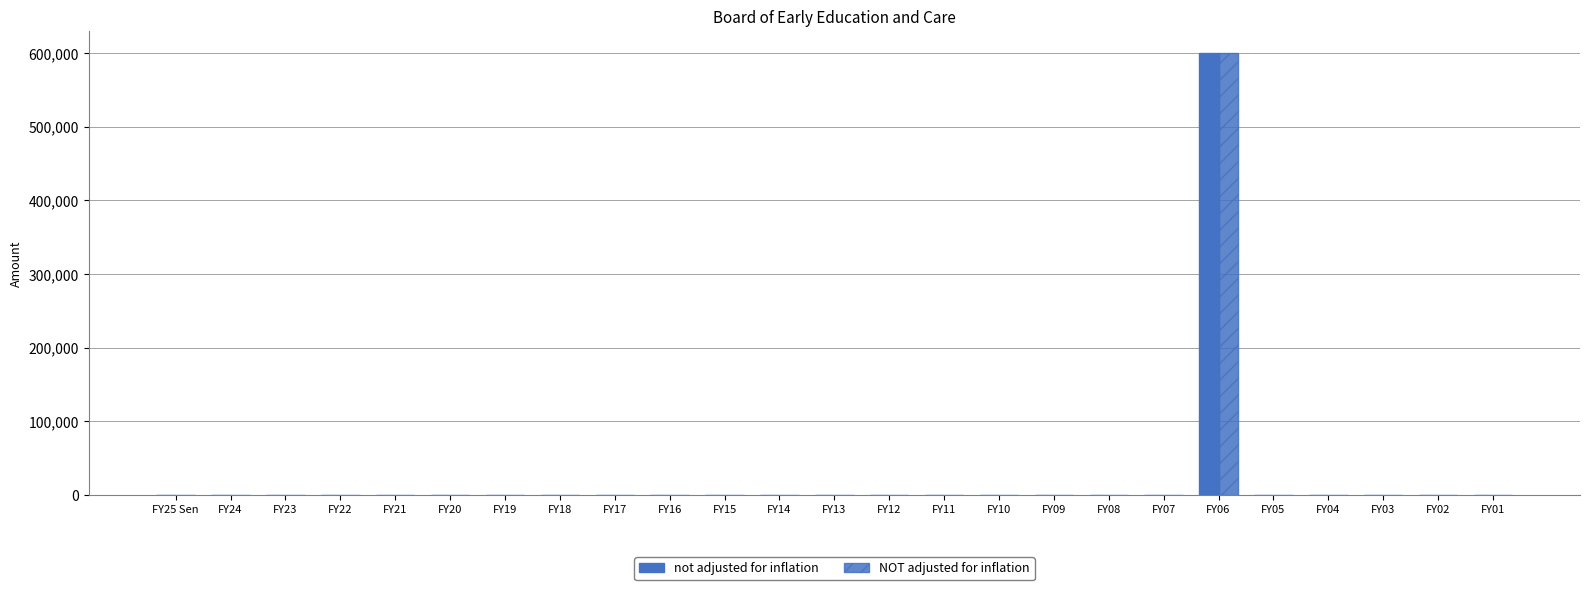

What is the difference between the maximum and minimum values in the not adjusted for inflation series?

600000